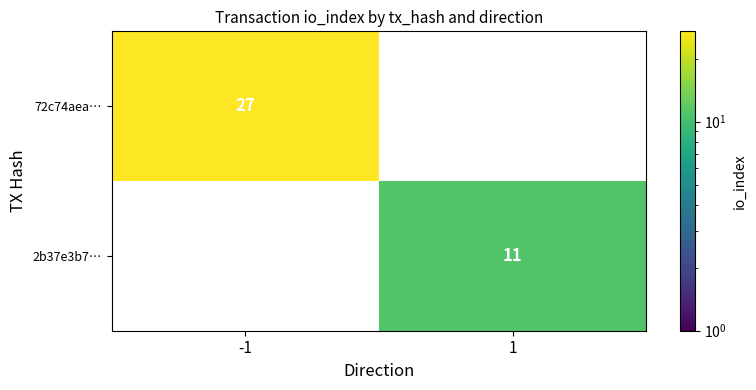

True or false: 72c74aea… has a value of 27 at -1.

True